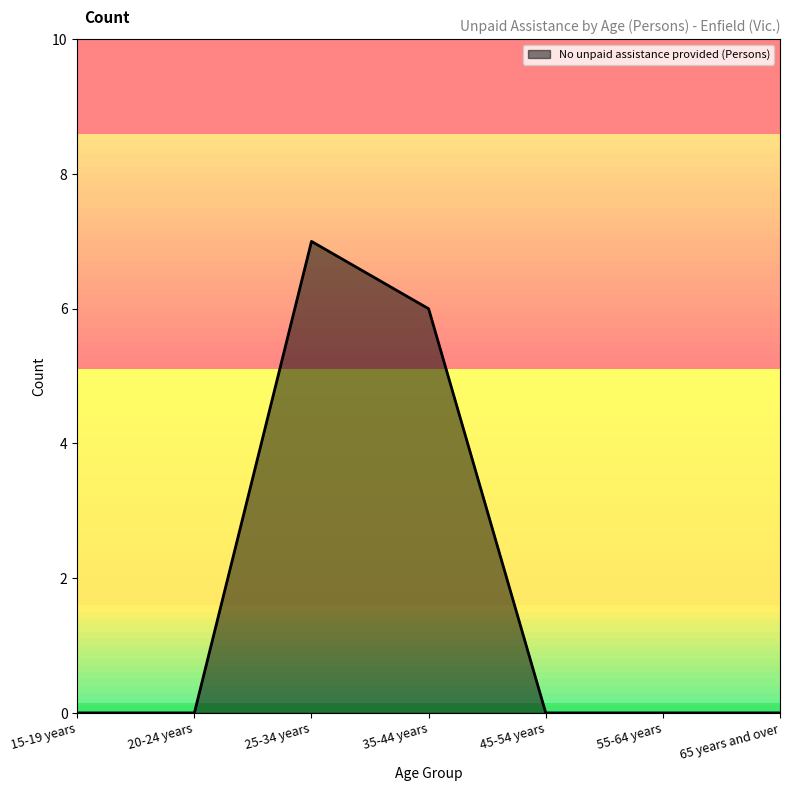

What is the maximum value shown in the chart?

7